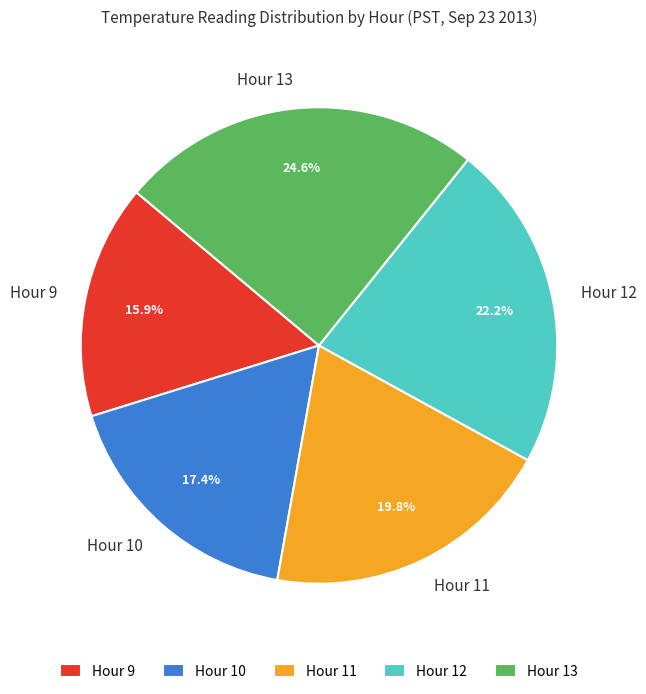

To the nearest percent, what percentage of the pie is Hour 11?

20%